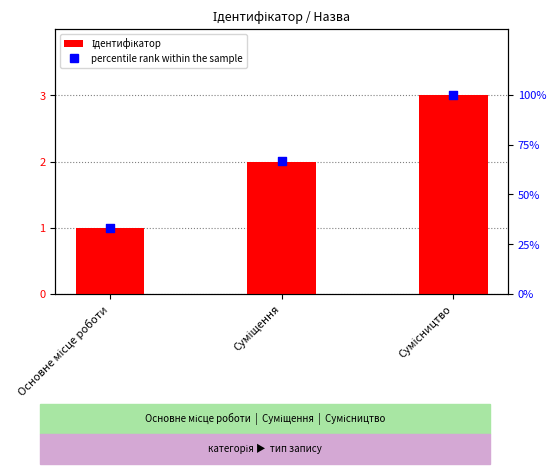

Which series contains the lowest Y value?

Ідентифікатор